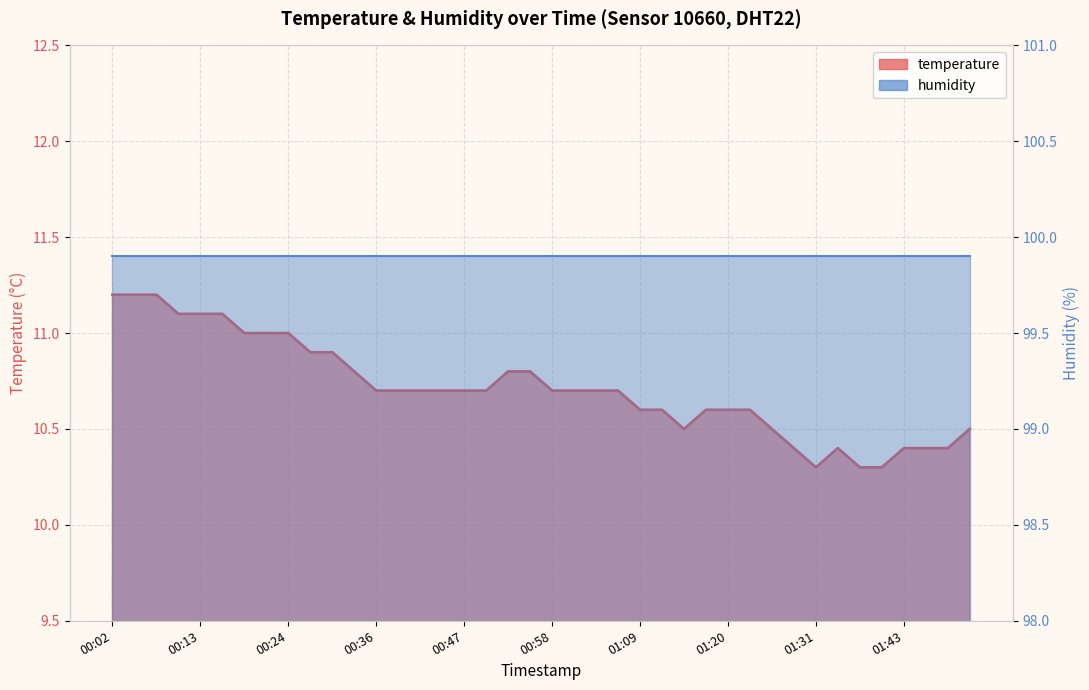

True or false: there are more than 0 points higher than both neighbors.

True